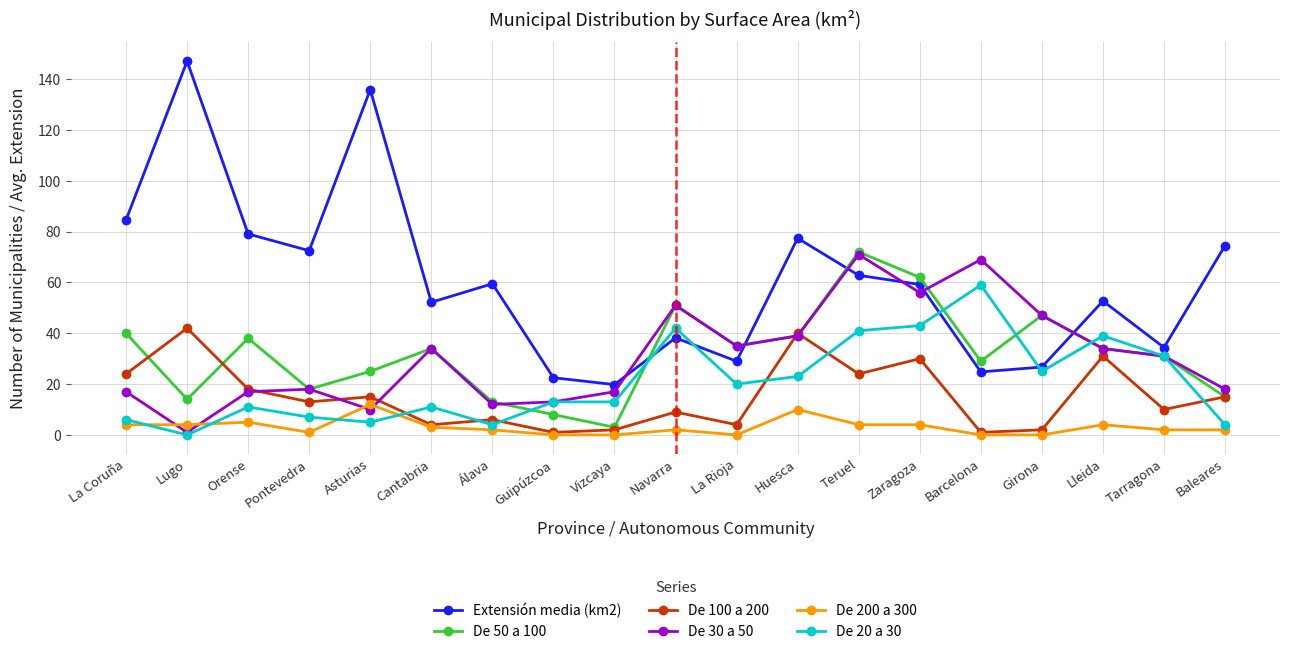

Count the number of data series in this chart.

6